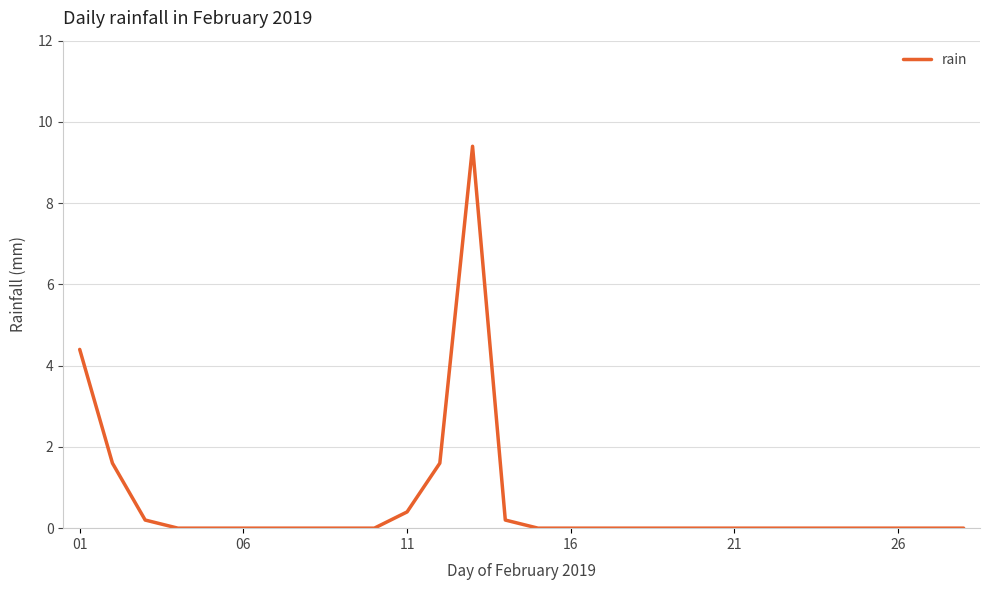

What is the difference between the maximum and minimum values?

9.4